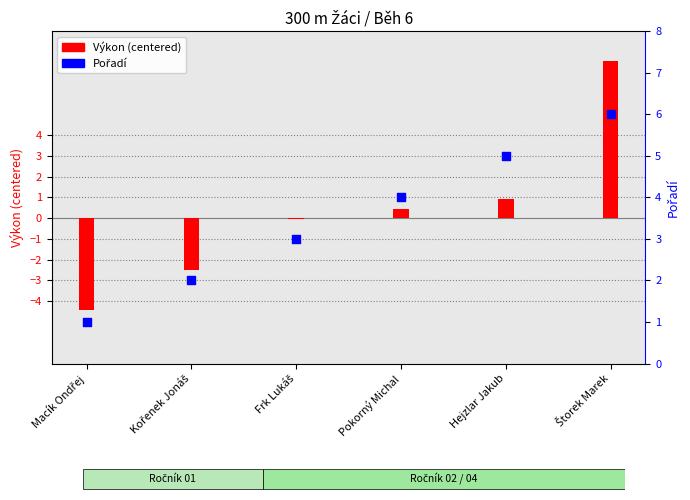

What are all the series names shown in the legend?

Výkon (centered), Pořadí